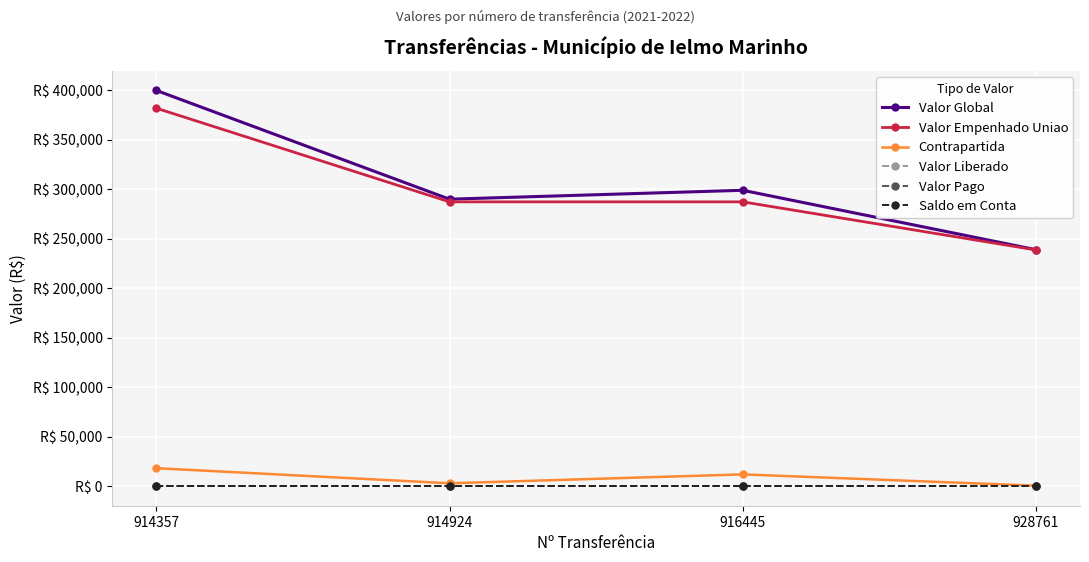

What value does the Contrapartida series have at 914924?

2694.0